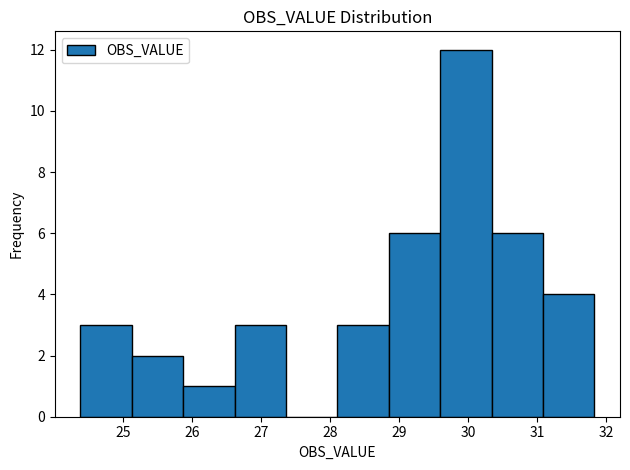

Reading left to right, list every bar in this chart as the range it spans on the x-axis followed by its height. Neither the bar edges nor the heights are printed on the chart, so give them approximately, as read against the axes.

24.4 to 25.1: 3
25.1 to 25.9: 2
25.9 to 26.6: 1
26.6 to 27.4: 3
27.4 to 28.1: 0
28.1 to 28.9: 3
28.9 to 29.6: 6
29.6 to 30.3: 12
30.3 to 31.1: 6
31.1 to 31.8: 4